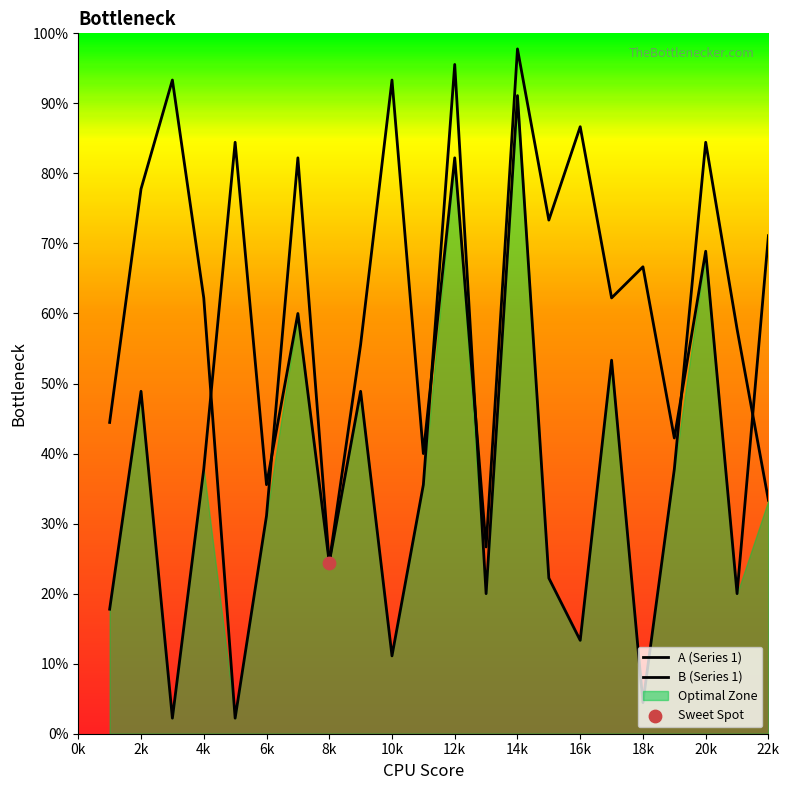

At which category is the sum across all series the highest?

14k